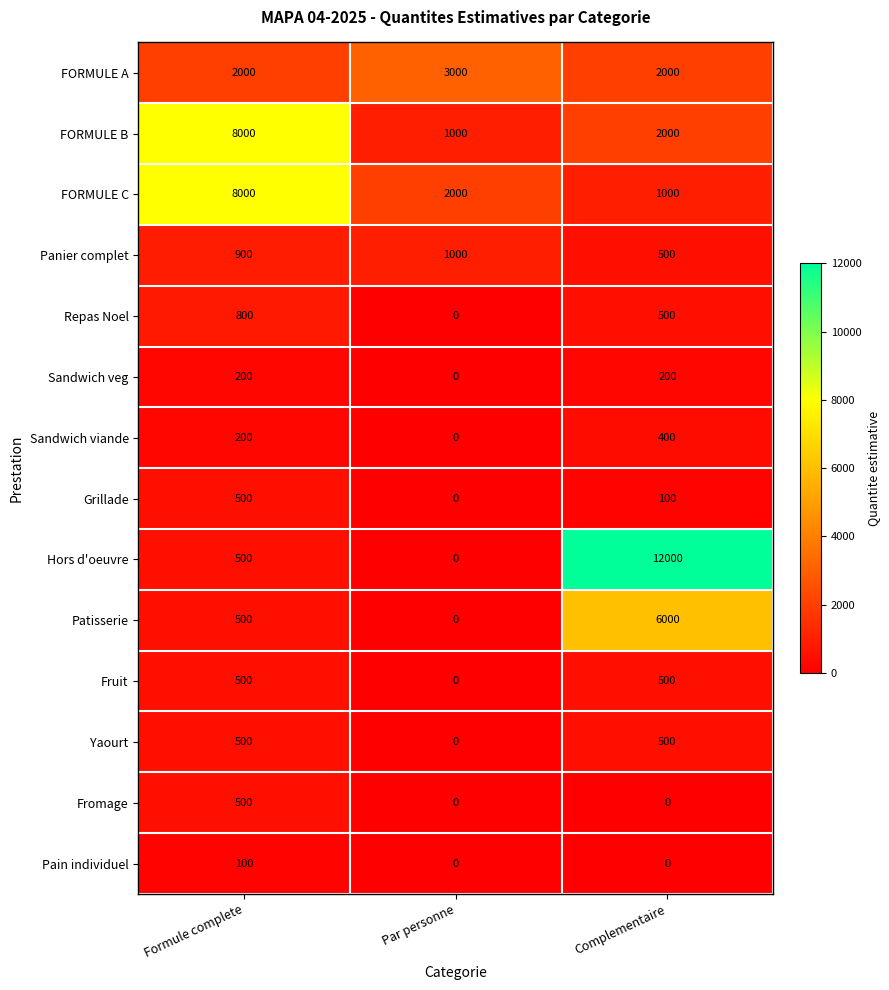

What is the sum of the Fromage values at Par personne and Formule complete?

500